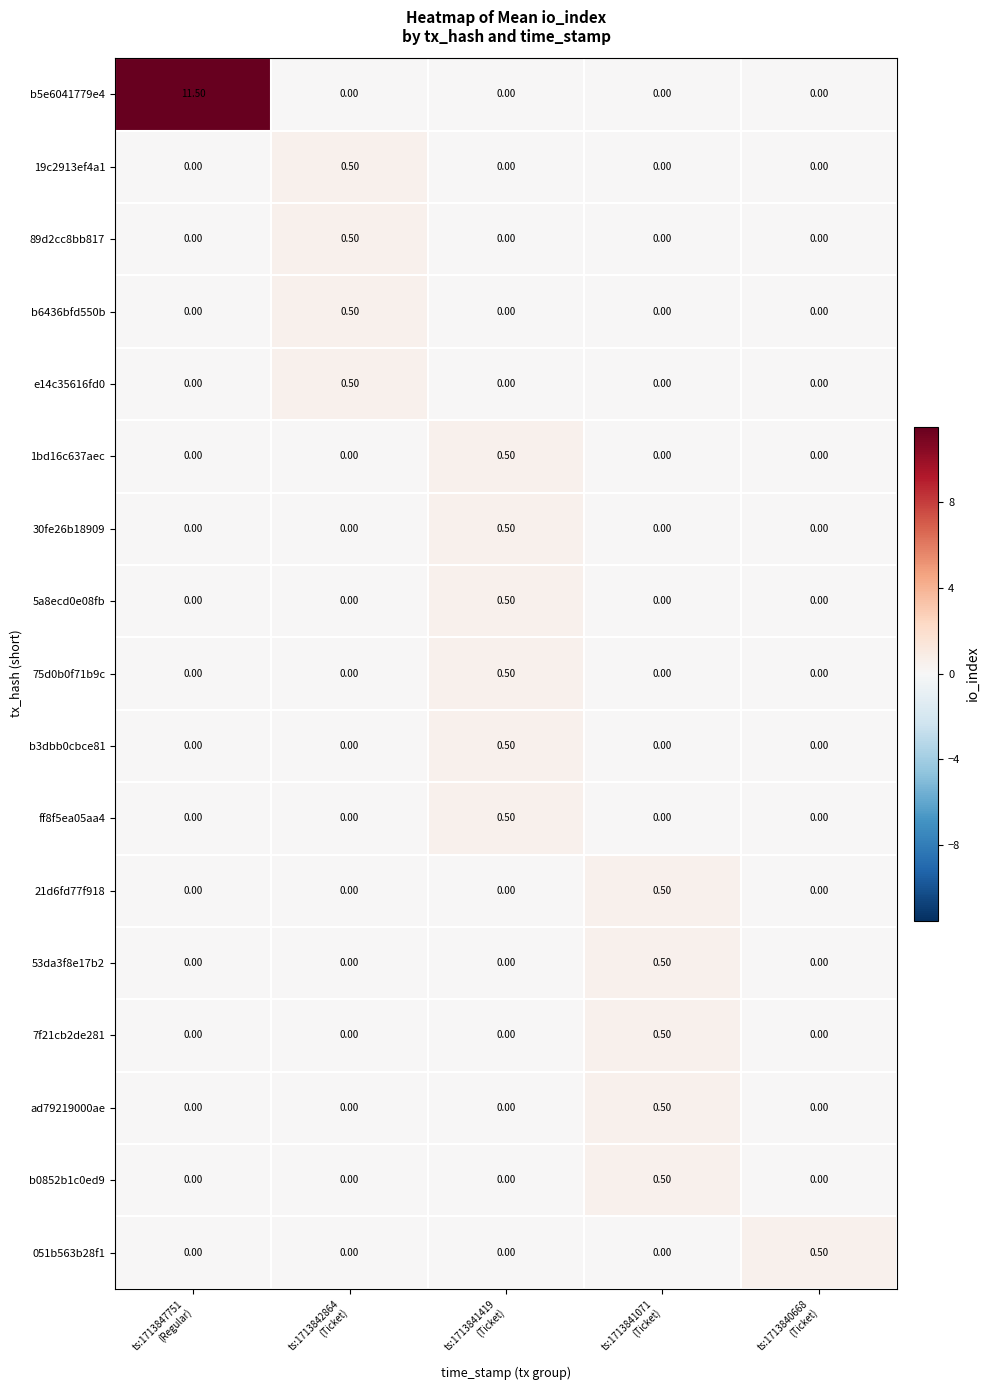

Which series has the widest spread of values?

b5e6041779e4